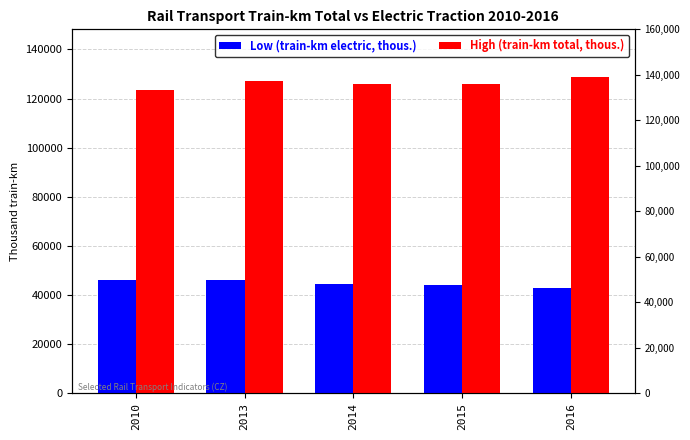

What is the difference between the Low (train-km electric, thous.) values at 2014 and 2016?

1645.8